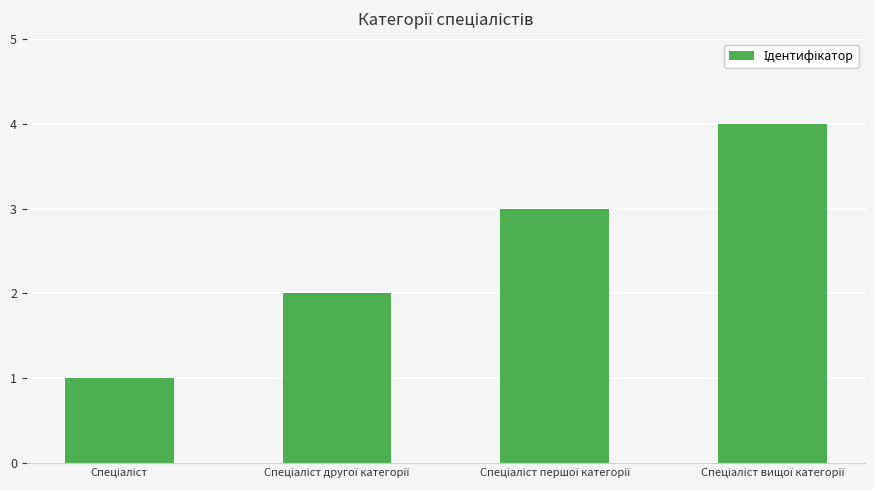

What is the greatest value displayed?

4